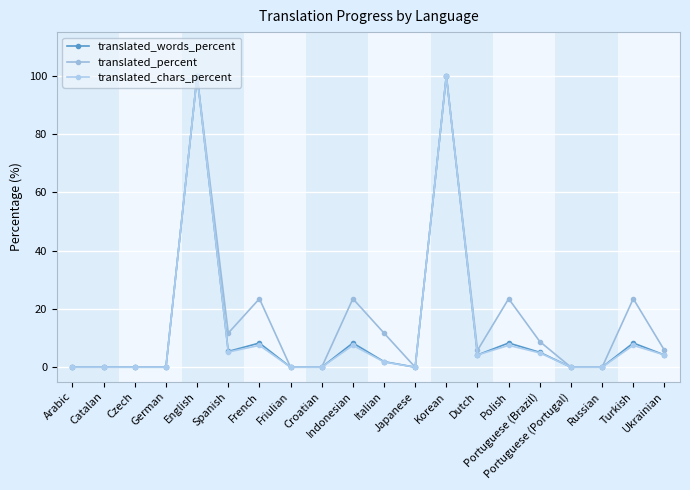

At which category does the chart reach its peak across all series?

English